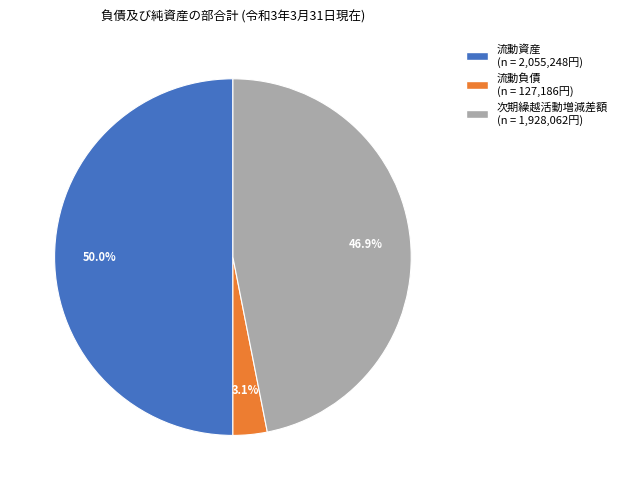

How many slices are in this pie chart?

3